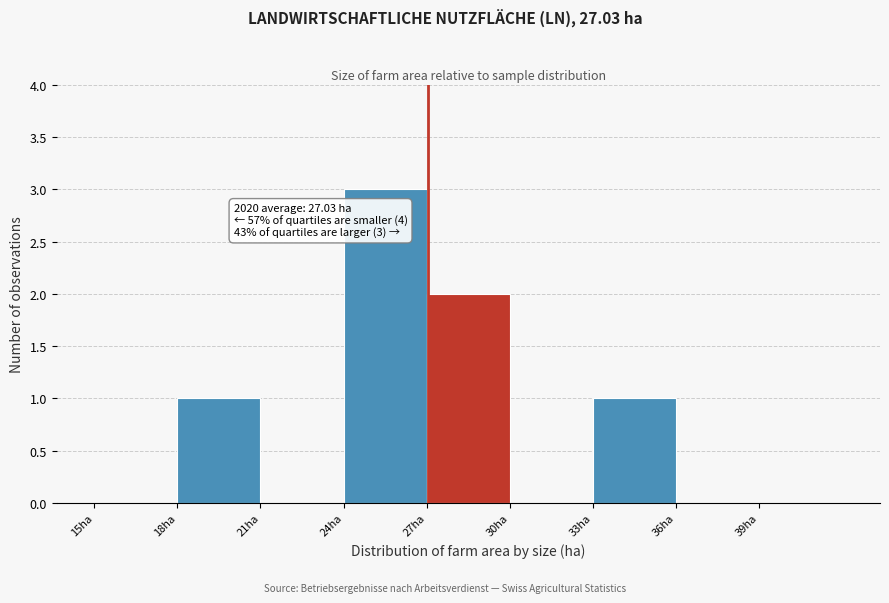

Which range on the x-axis has the tallest bar?

24 to 27